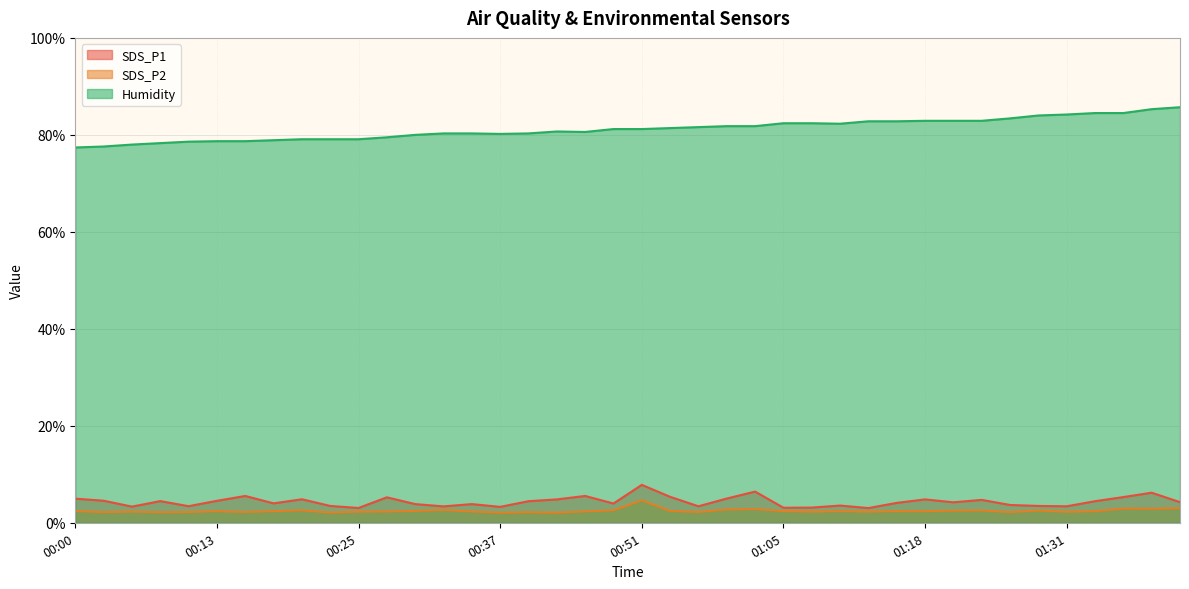

Does the chart display data point markers on the line(s)?

No